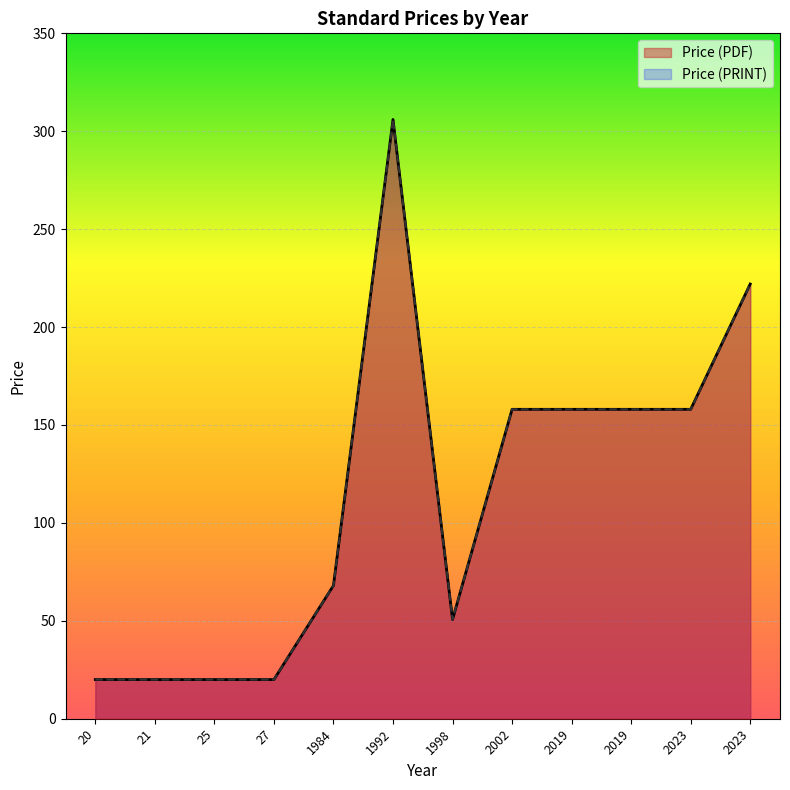

The value of Price (PRINT) at 2023 is 149.8. True or false?

False